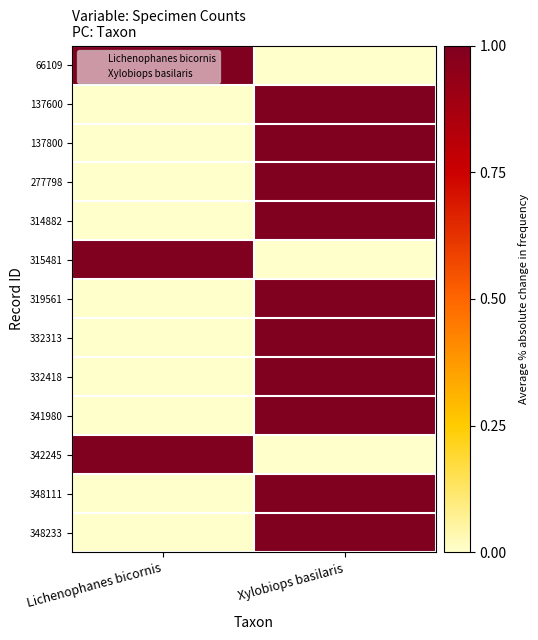

What is the greatest value displayed?

1